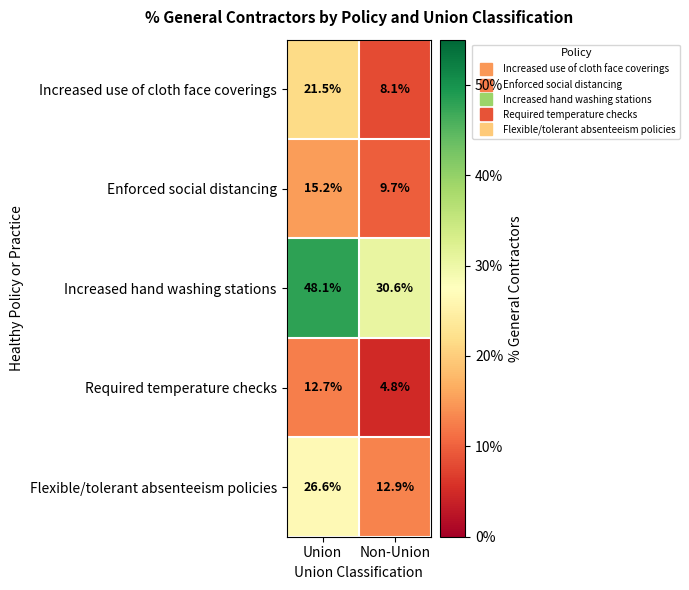

Reading right to left, what are all the values shown in this chart?

Increased use of cloth face coverings: 8.1	21.5
Enforced social distancing: 9.7	15.2
Increased hand washing stations: 30.6	48.1
Required temperature checks: 4.8	12.7
Flexible/tolerant absenteeism policies: 12.9	26.6